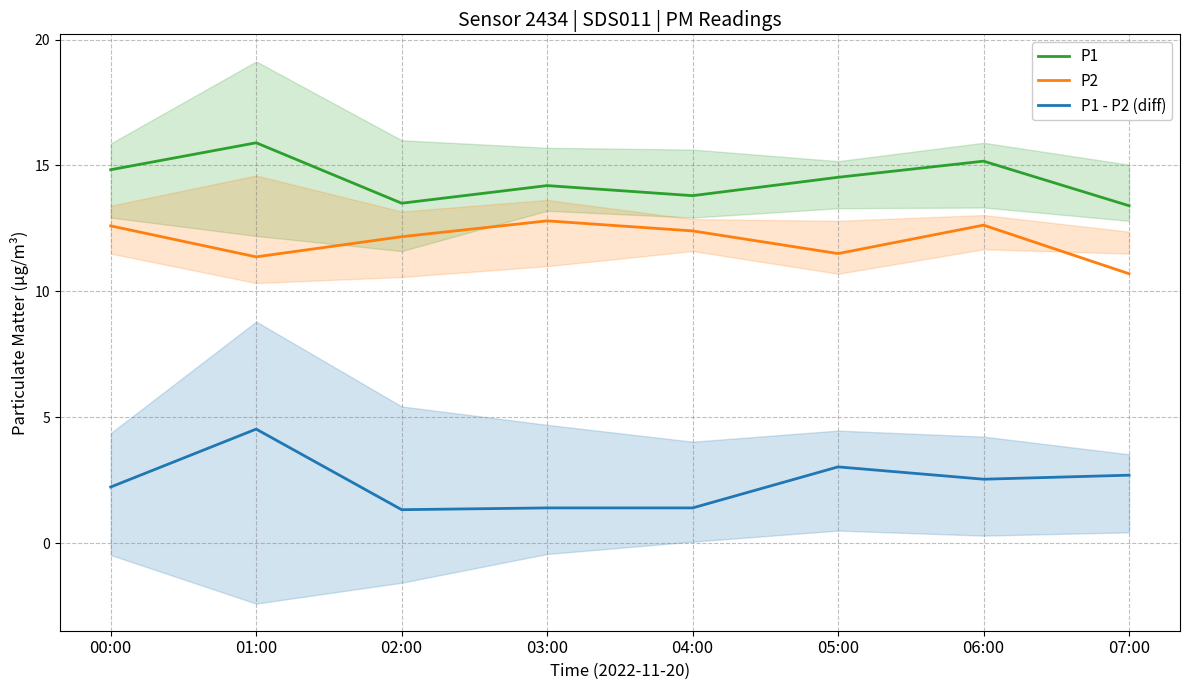

True or false: P1 and P1 - P2 (diff) intersect in this chart.

False